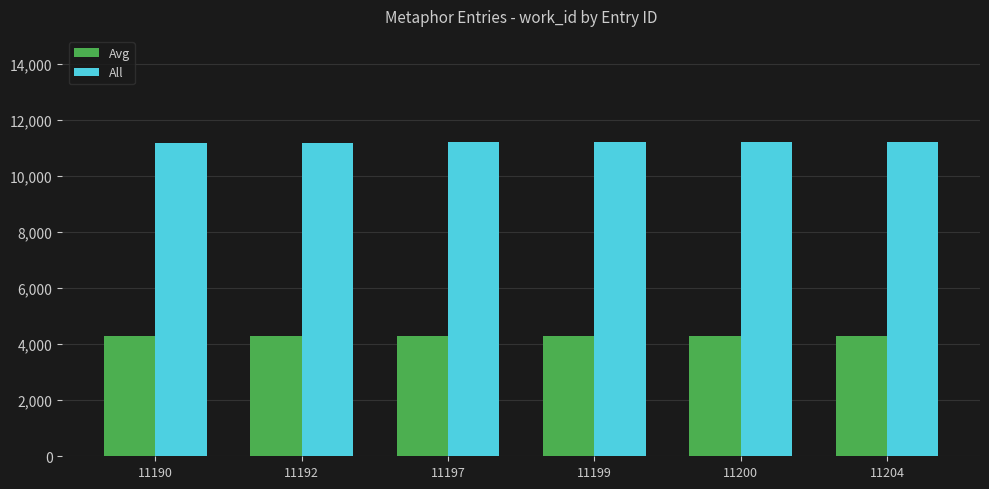

List the series in order of their peak value, highest first.

All, Avg